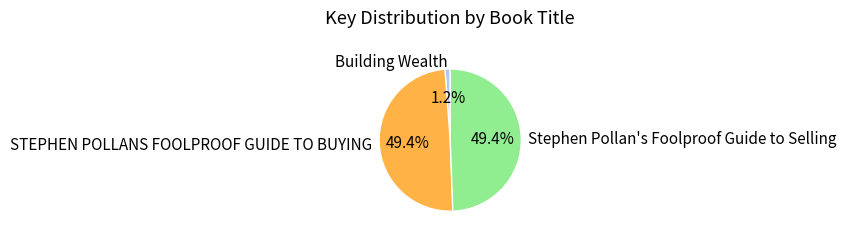

Is it true that Stephen Pollan's Foolproof Guide to Selling is 49% of the pie?

True